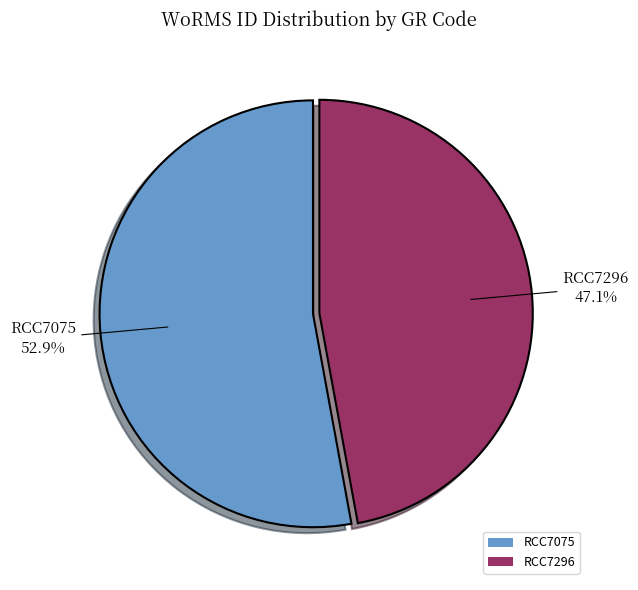

What is the ratio of the value at RCC7075 to the value at RCC7296?

1.1